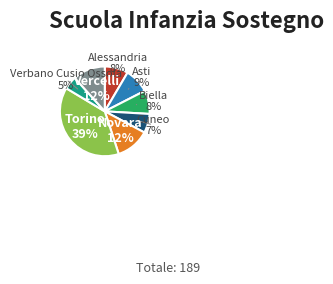

What percentage is the Cuneo slice, to the nearest percent?

7%